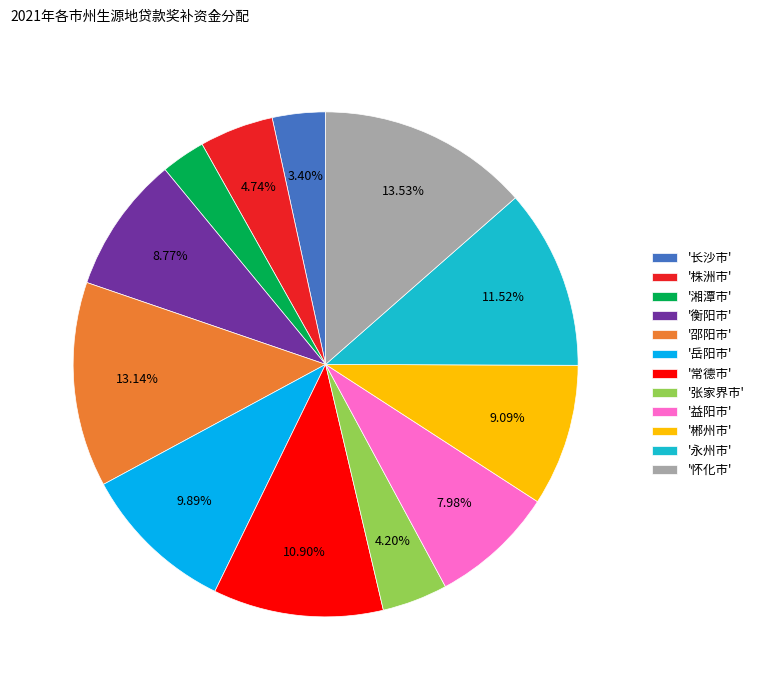

Is '郴州市' the majority of the pie?

No